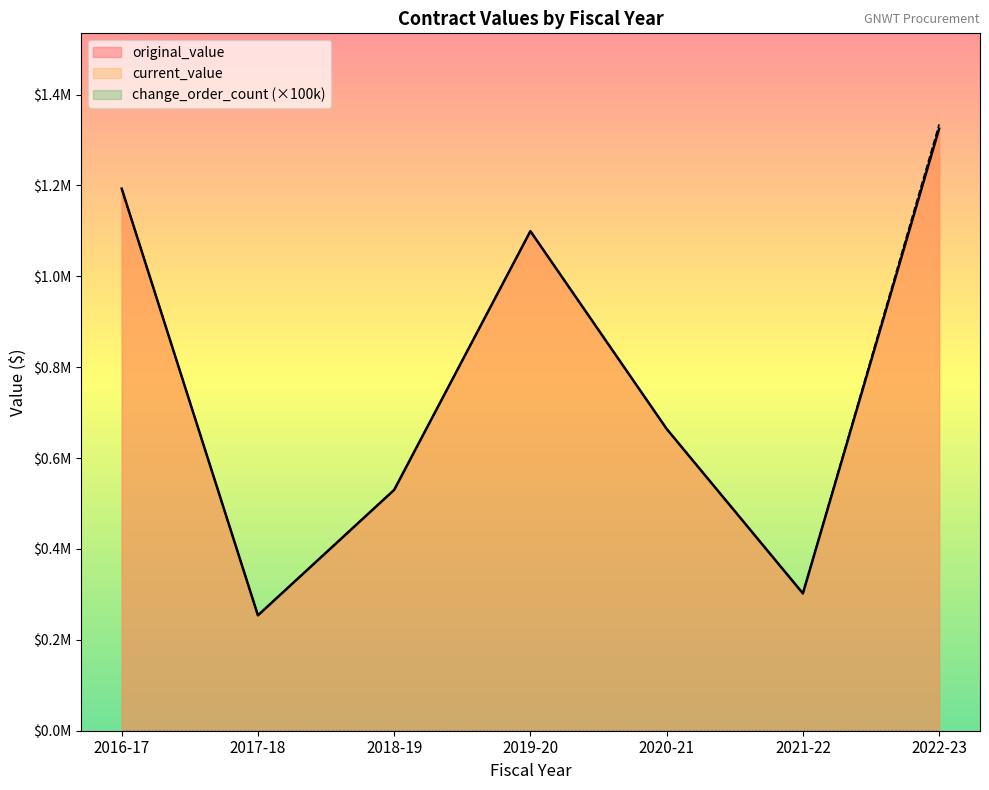

The value of original_value at 2018-19 is 530005.0. True or false?

True